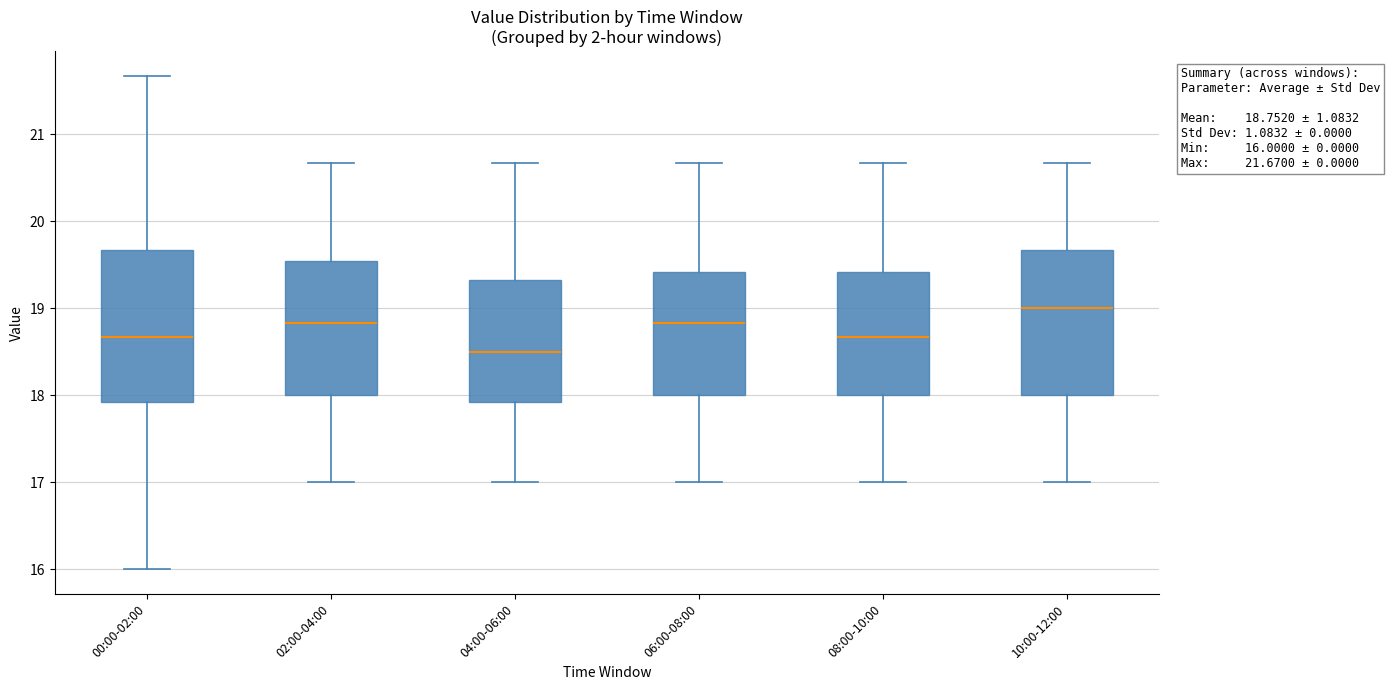

Which box has the lowest median line?

04:00-06:00